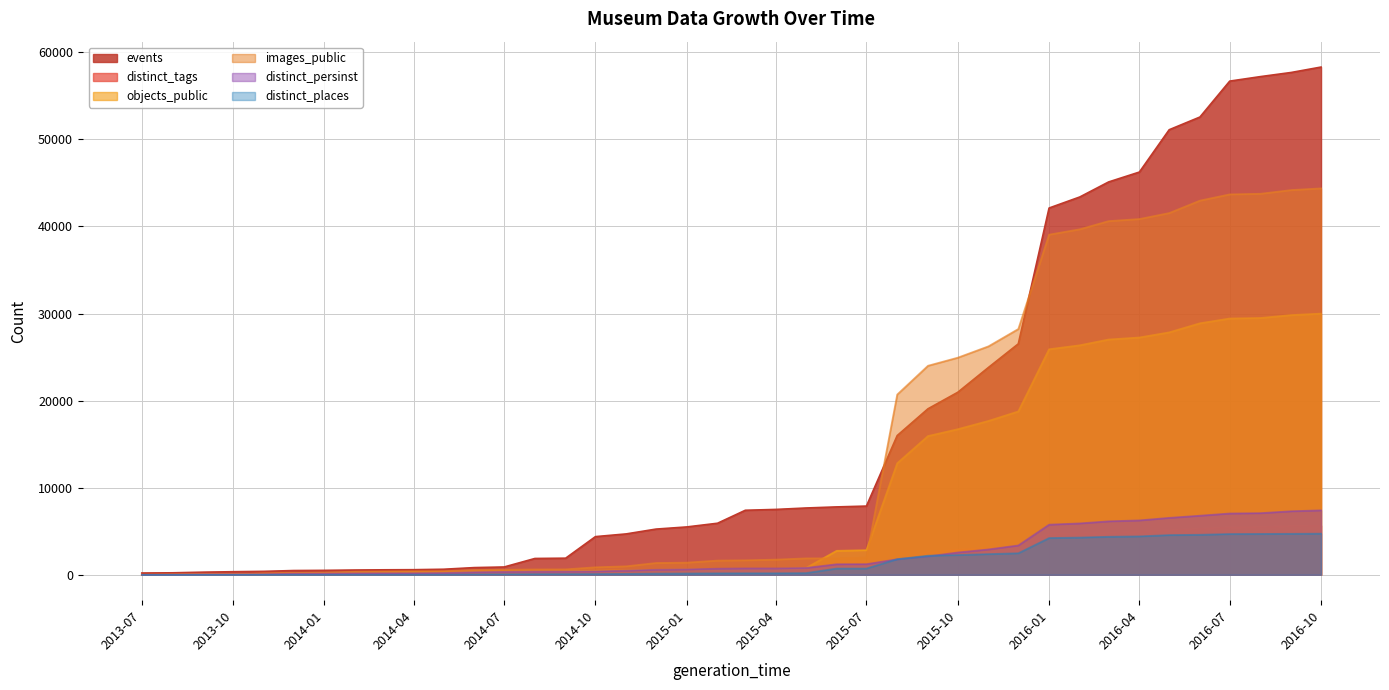

Which series has the largest total across all categories?

events